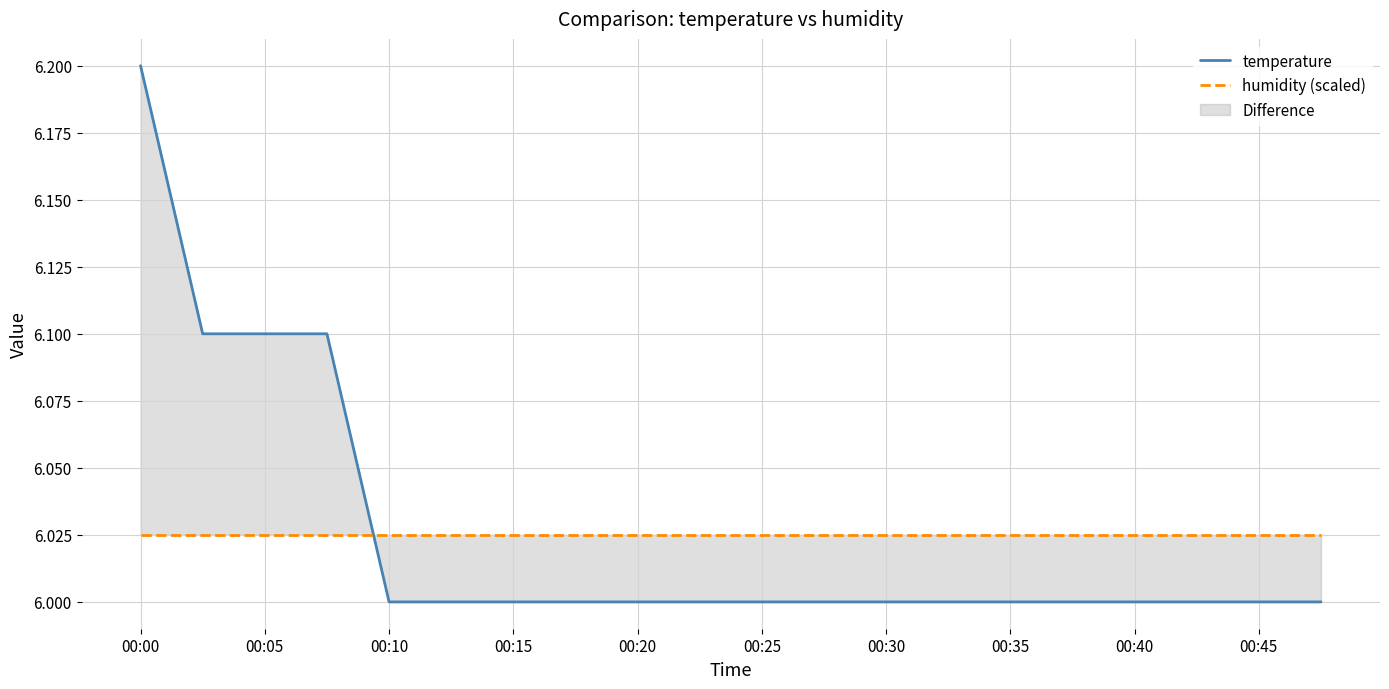

Which series changed the most between 00:45 and 12?

temperature